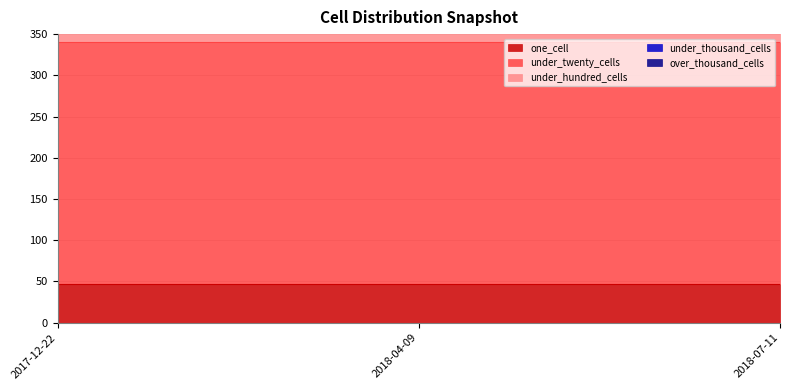

Between 2018-07-11 and 2018-04-09, which is larger?

2018-07-11